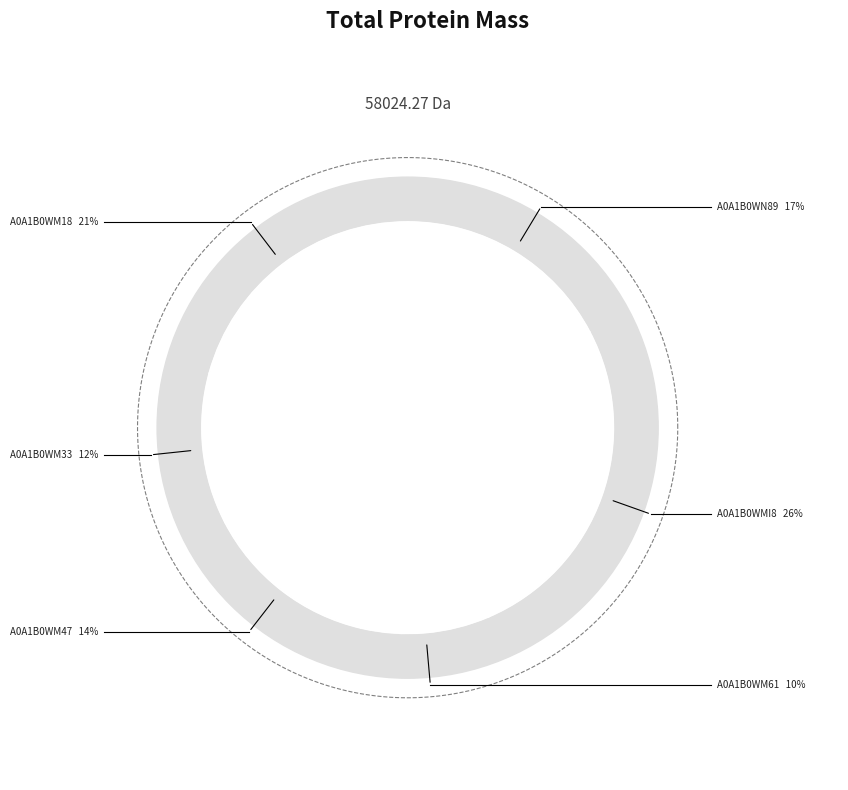

To the nearest percent, what is the difference between the A0A1B0WM18 and A0A1B0WM61 slice percentages?

11%